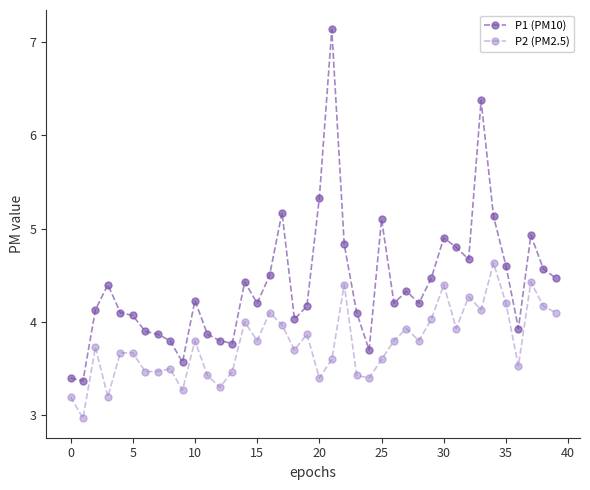

What is the value of the P1 (PM10) point at the 27th from the left?

4.2